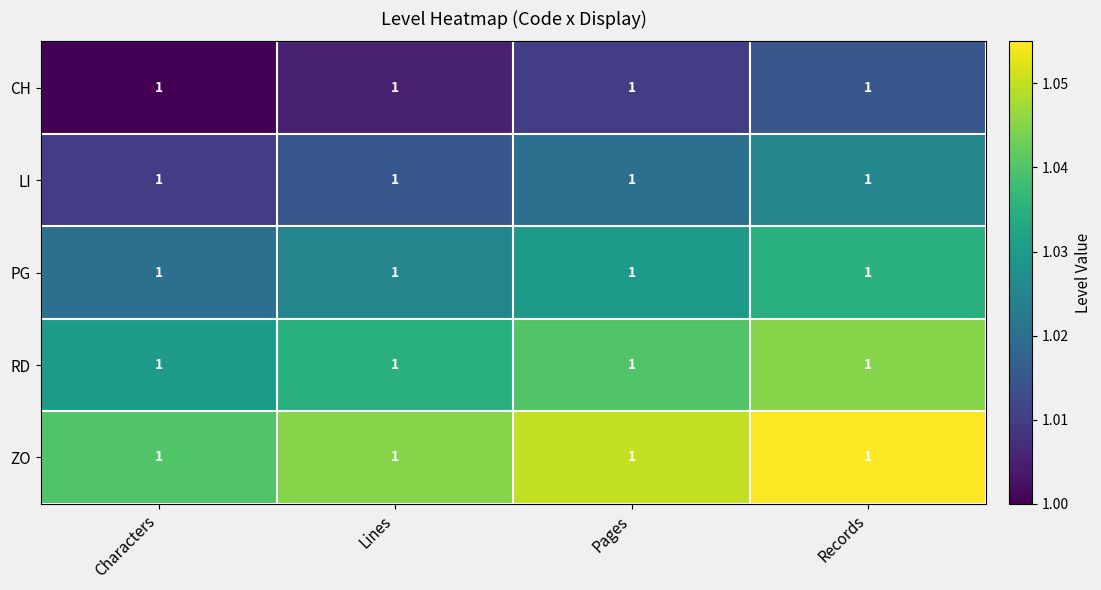

Is it true that RD equals 1.4 at Records?

False